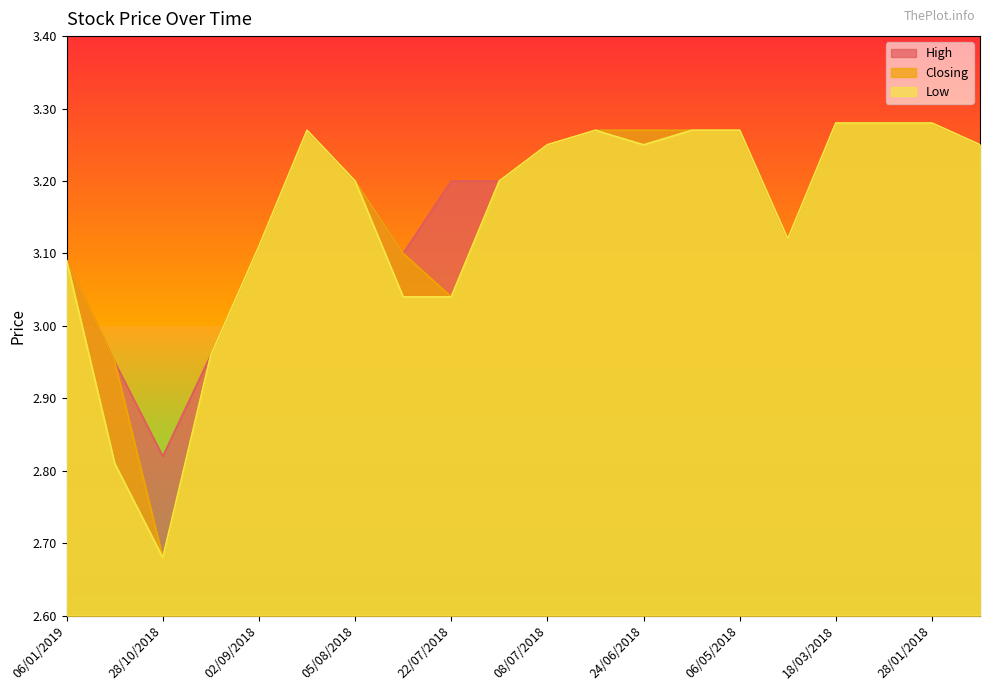

What is the sum of the Closing values at 30/12/2018 and 22/07/2018?

6.0